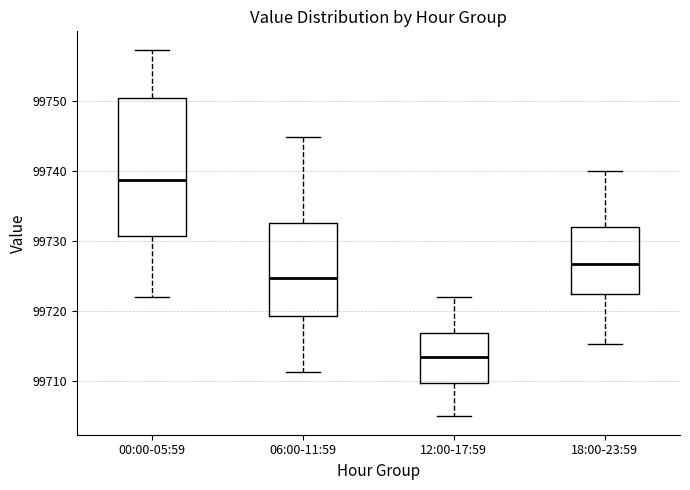

Reading left to right, read every box against the y-axis: the position of its median line, the range the box covers, and the ends of its whiskers. The values are not printed on the chart, so give them approximately, as read against the axis.

00:00-05:59: median 99739, box 99731 to 99750, whiskers 99722 to 99757
06:00-11:59: median 99725, box 99719 to 99732, whiskers 99711 to 99745
12:00-17:59: median 99714, box 99710 to 99717, whiskers 99705 to 99722
18:00-23:59: median 99727, box 99722 to 99732, whiskers 99715 to 99740